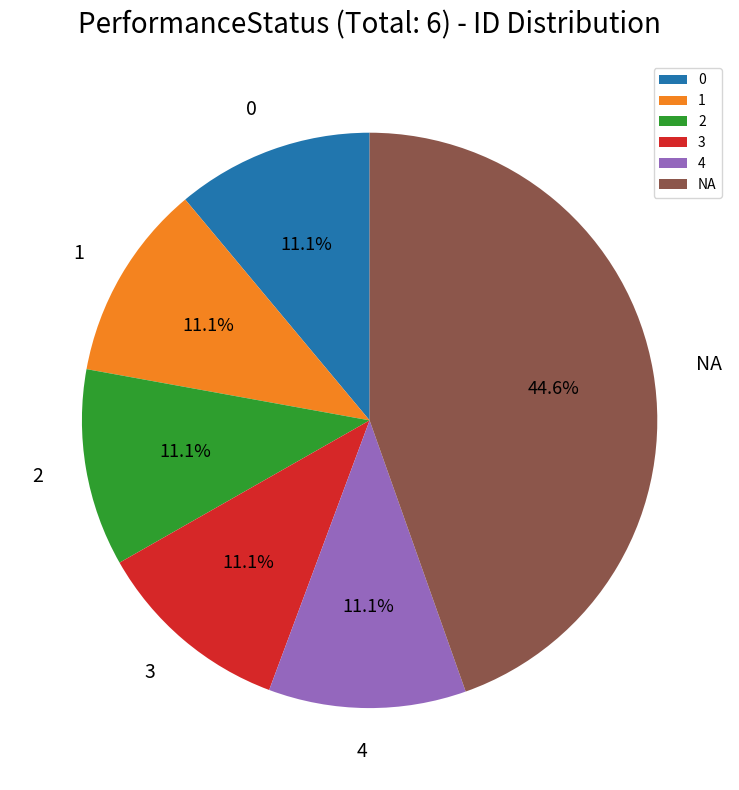

How much of the chart is everything except 4?

88.9%